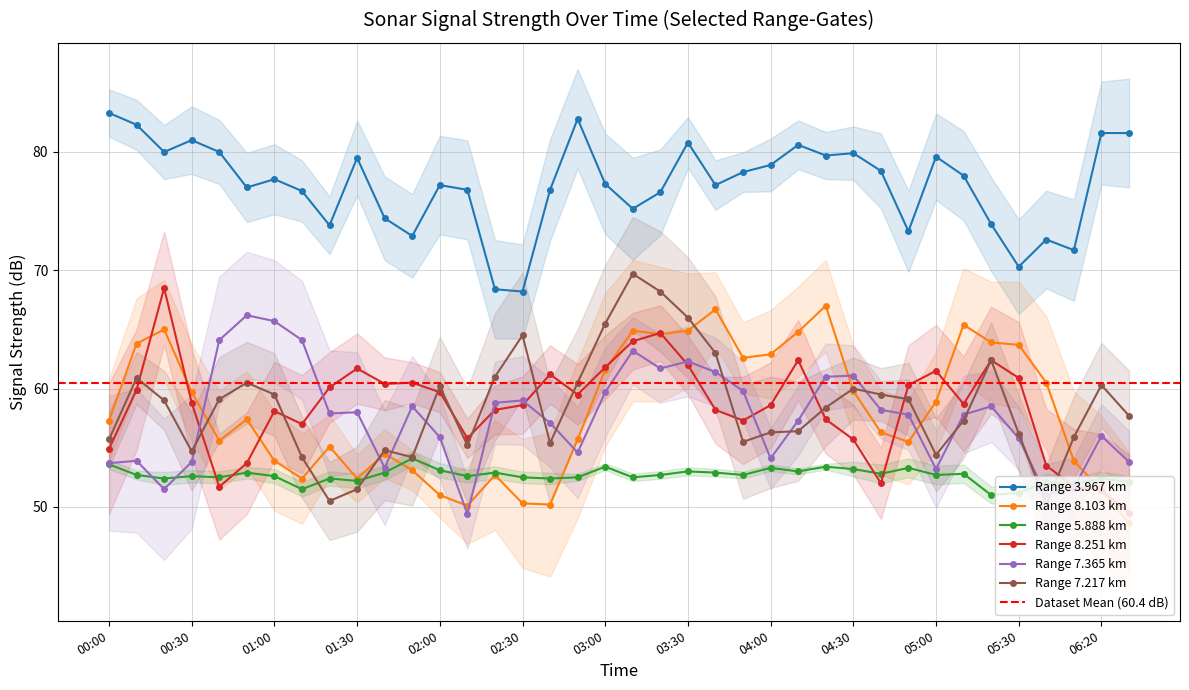

What is the value of the 7.217 point at the 9th from the left?

50.5